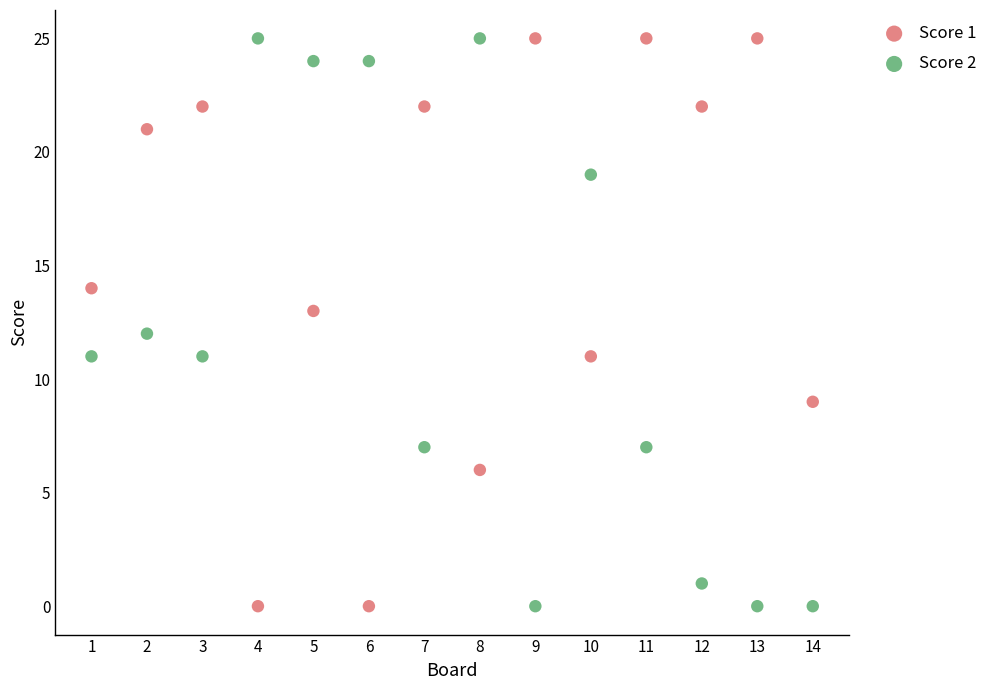

Across all data points, what is the range of X values (max minus min)?

13